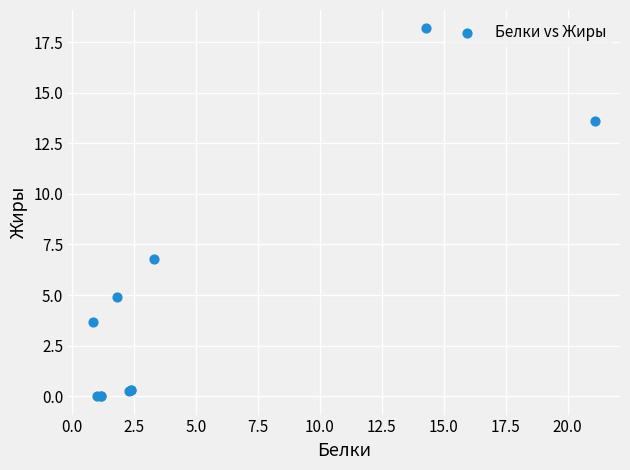

What Y value in the scatter plot is closest to 9?

6.8